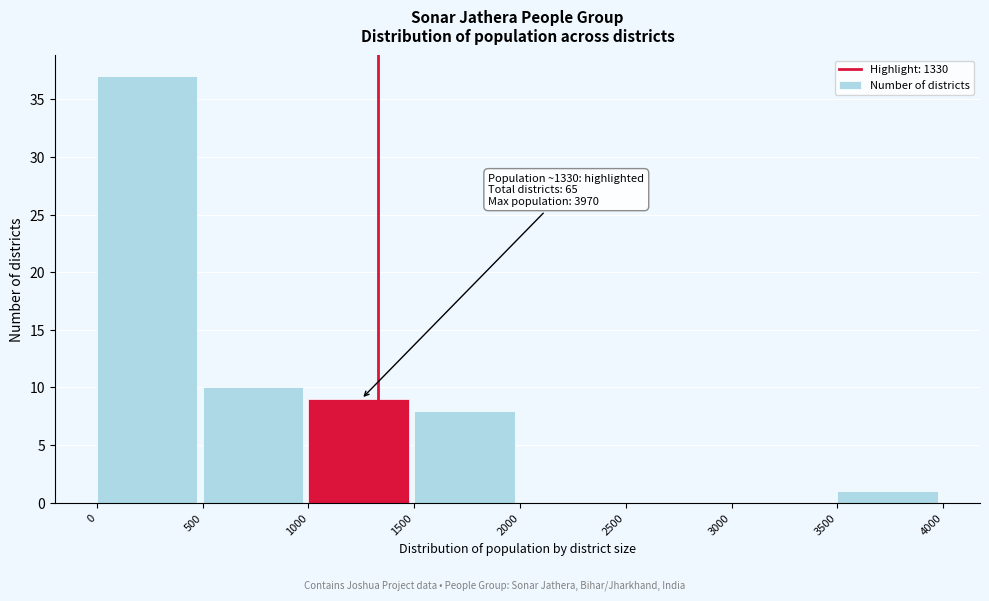

Over which range of the x-axis is the bar tallest?

0 to 500